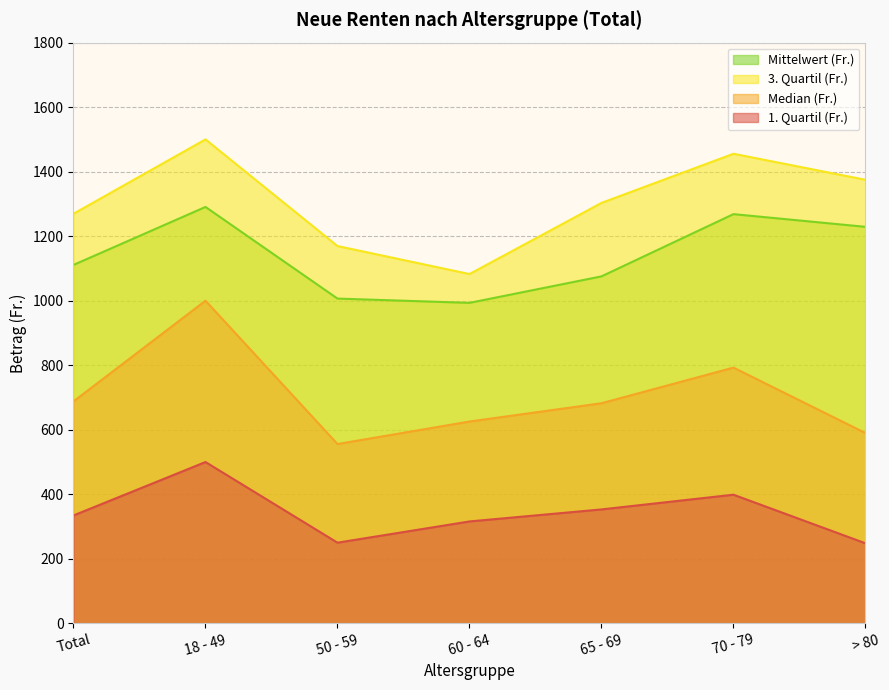

Reading left to right, list all the values displayed in this chart.

1. Quartil (Fr.): Total=334.5	18 - 49=500.0	50 - 59=250.0	60 - 64=315.8	65 - 69=353.1	70 - 79=398.8	> 80=248.1
Median (Fr.): Total=688.0	18 - 49=1000.0	50 - 59=555.8	60 - 64=625.5	65 - 69=682.2	70 - 79=792.7	> 80=589.8
3. Quartil (Fr.): Total=1269.6	18 - 49=1500.0	50 - 59=1169.4	60 - 64=1082.7	65 - 69=1303.2	70 - 79=1455.5	> 80=1374.8
Mittelwert (Fr.): Total=1111.0	18 - 49=1290.7	50 - 59=1006.6	60 - 64=993.3	65 - 69=1075.5	70 - 79=1268.3	> 80=1229.0